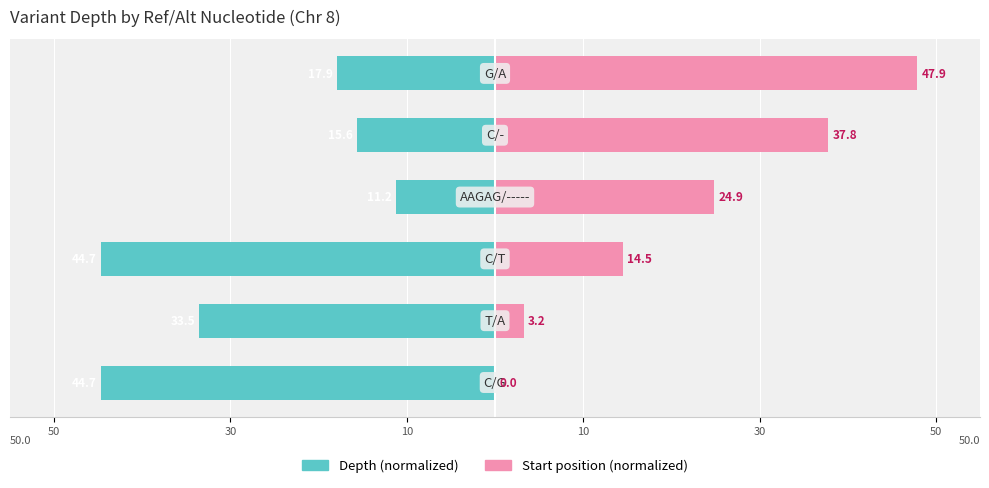

What is the difference between the second highest and second lowest values in the Depth (normalized) series?

29.1